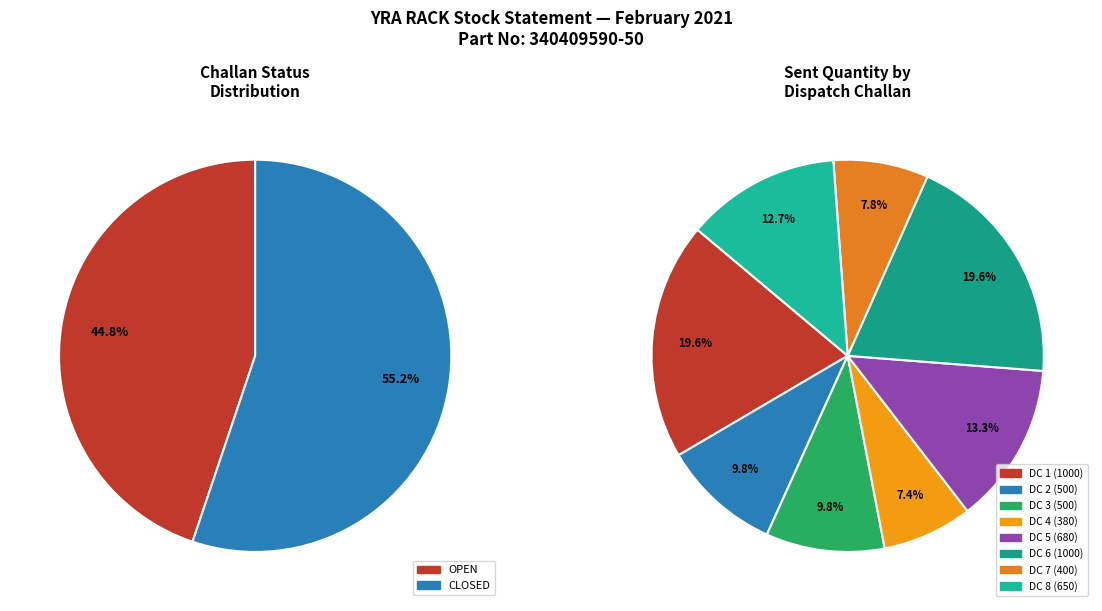

Is OPEN the majority of the pie?

No